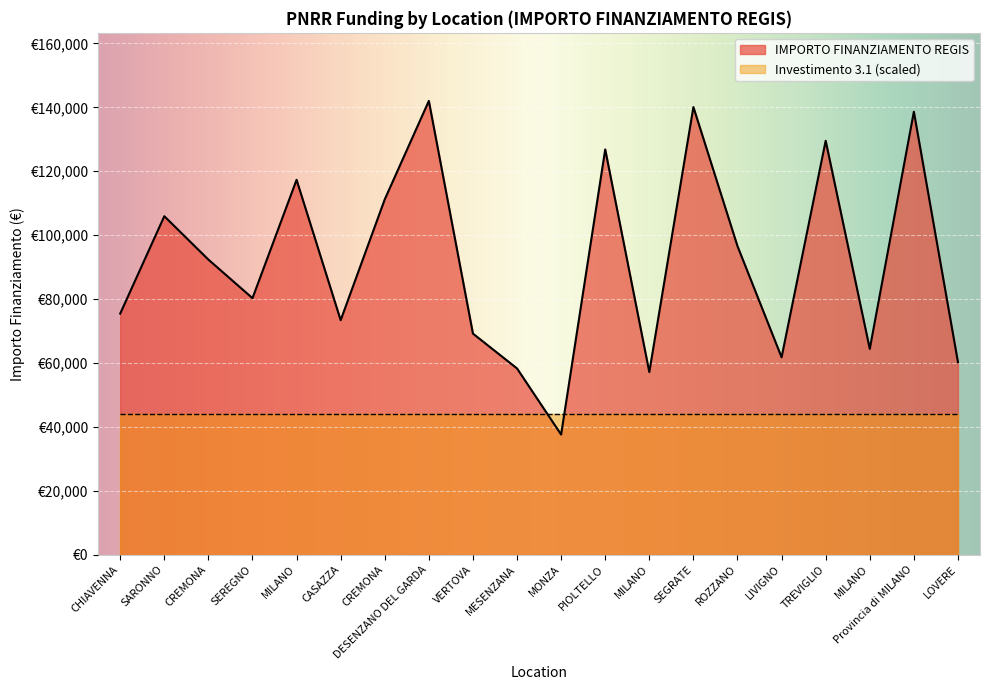

The chart shows a value of 73375.7 at CASAZZA. True or false?

True